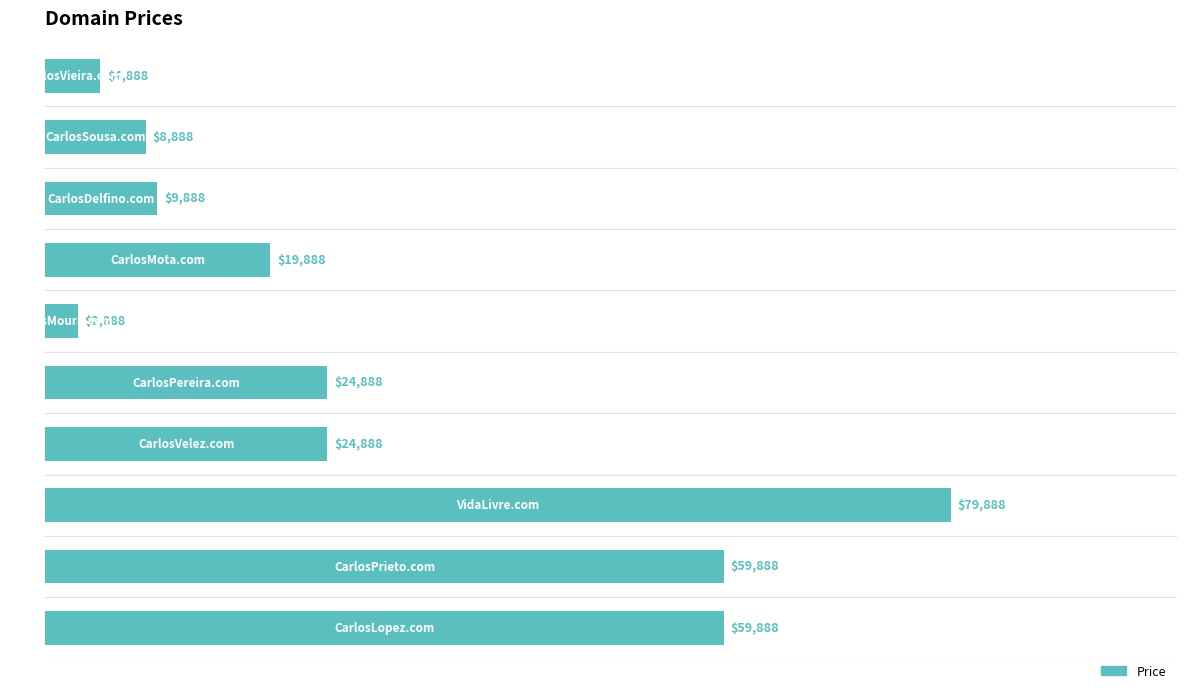

Reading top to bottom, what are all the values shown in this chart?

4888	8888	9888	19888	2888	24888	24888	79888	59888	59888